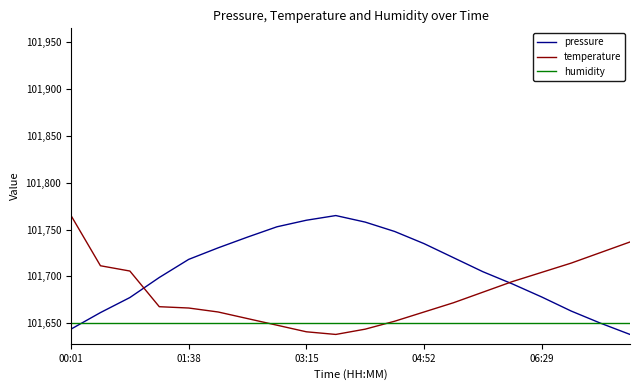

Which series has the largest total across all categories?

pressure